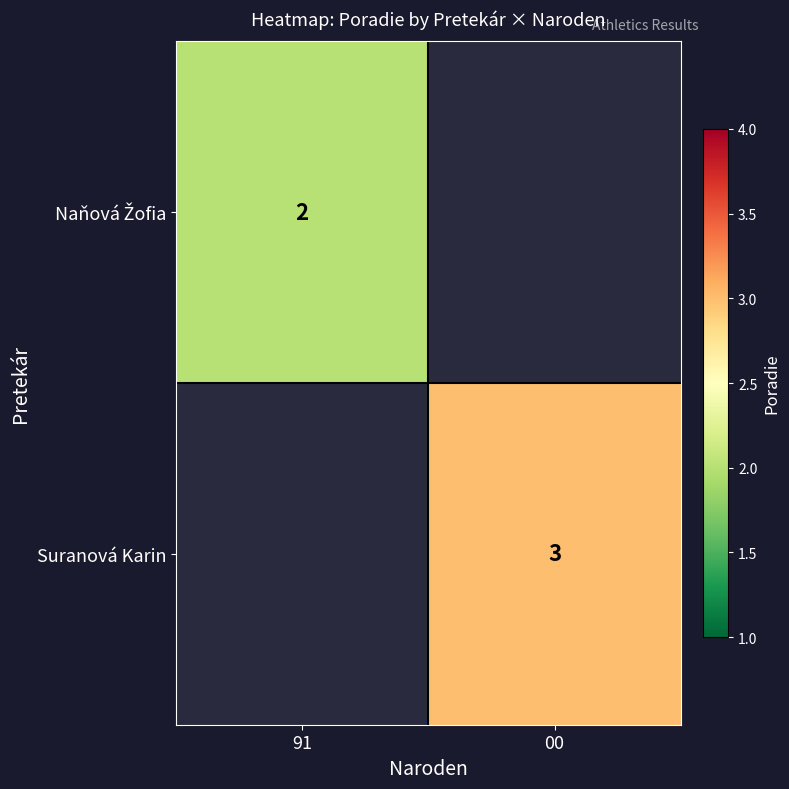

At which category does the chart reach its minimum across all series?

91